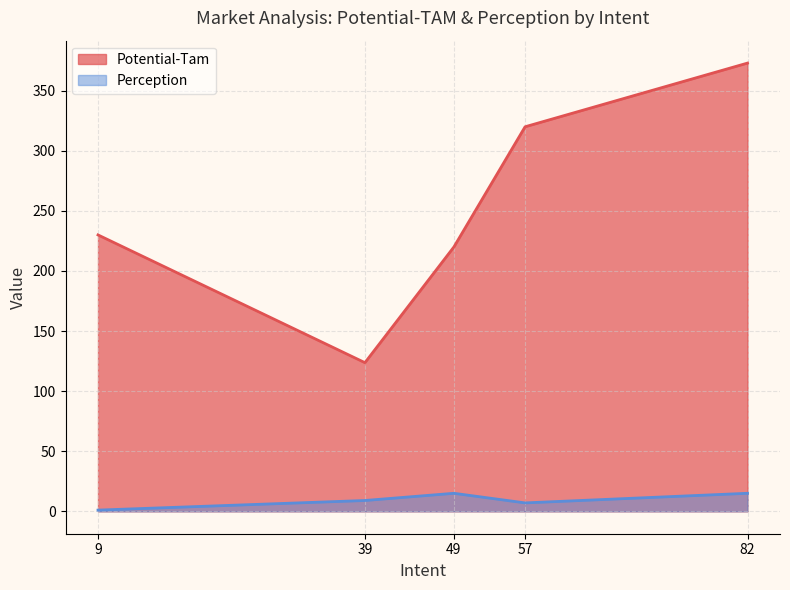

What value does the Potential-Tam series have at 82?

373.0